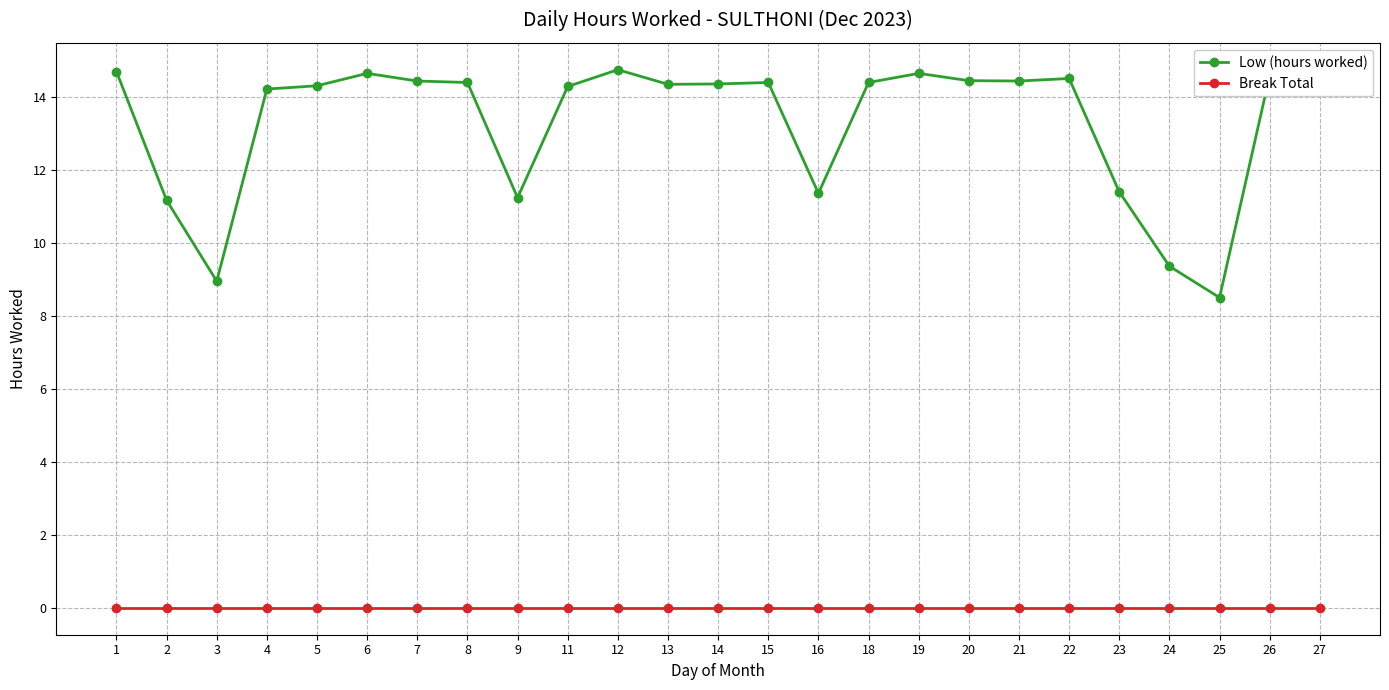

What are all the series names shown in the legend?

Low (hours worked), Break Total